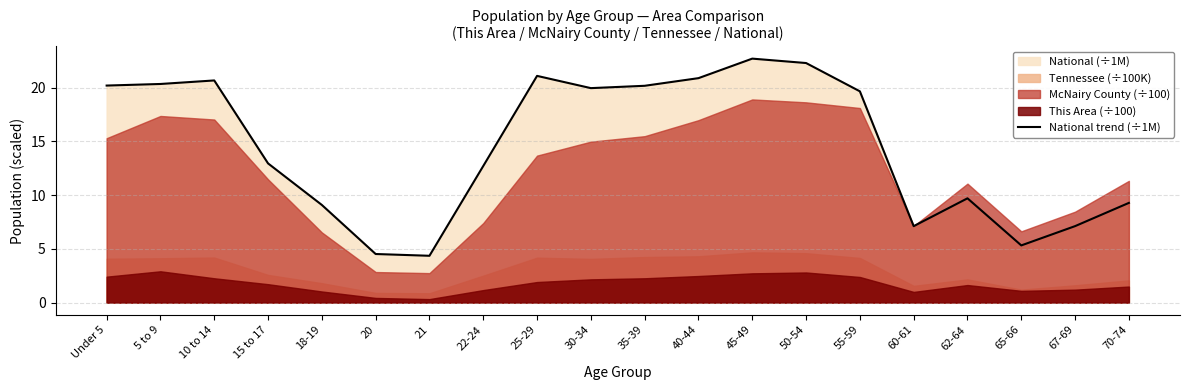

The value at 15 to 17 is 13.0. True or false?

True